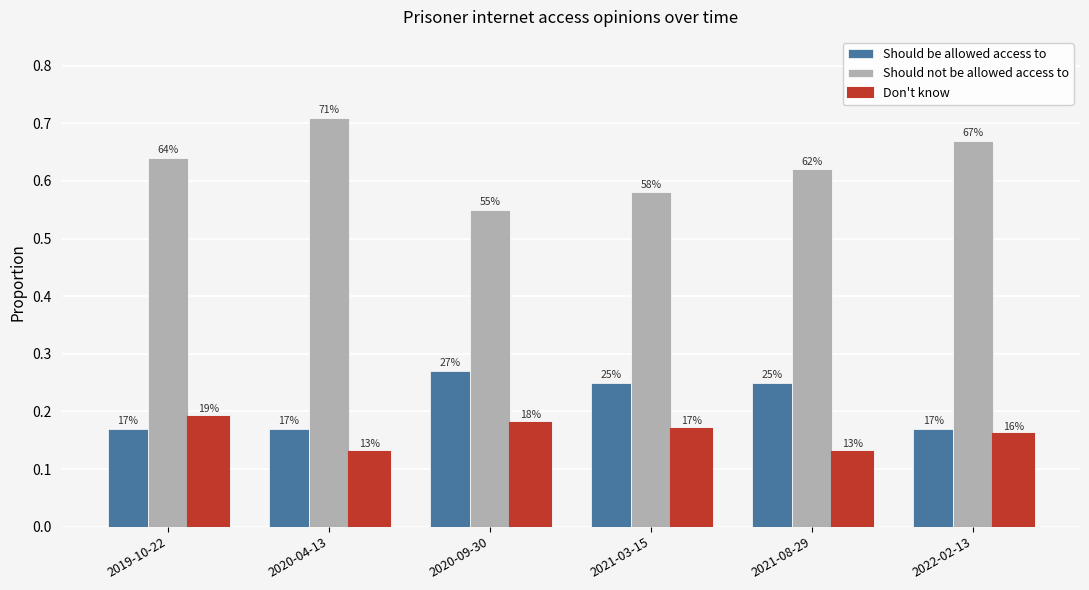

Reading left to right, what are all the values shown in this chart?

Should be allowed access to: 2019-10-22=0.2	2020-04-13=0.2	2020-09-30=0.3	2021-03-15=0.2	2021-08-29=0.2	2022-02-13=0.2
Should not be allowed access to: 2019-10-22=0.6	2020-04-13=0.7	2020-09-30=0.6	2021-03-15=0.6	2021-08-29=0.6	2022-02-13=0.7
Don't know: 2019-10-22=0.2	2020-04-13=0.1	2020-09-30=0.2	2021-03-15=0.2	2021-08-29=0.1	2022-02-13=0.2